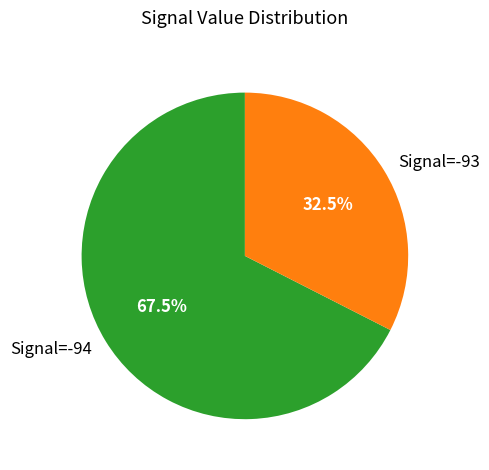

Which slice is the smallest?

Signal=-93